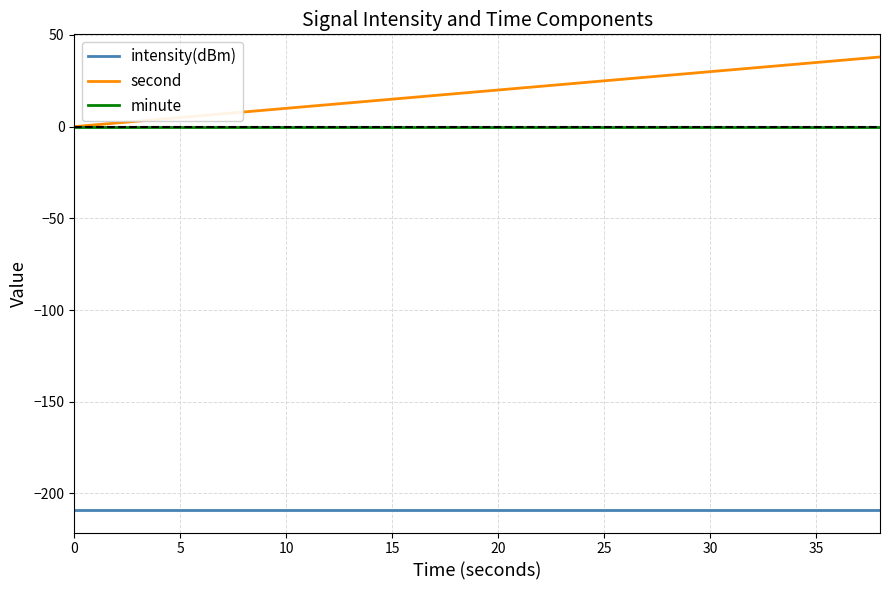

List the series in order of their peak value, highest first.

second, minute, intensity(dBm)